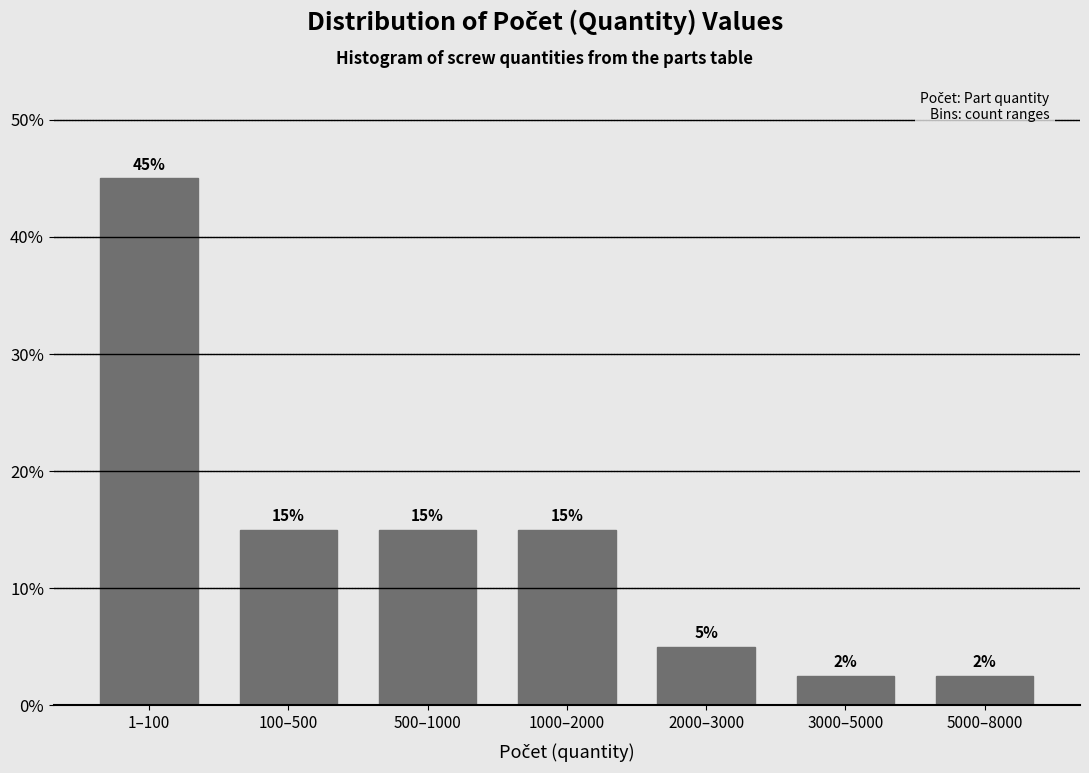

True or false: the data shows 15.0 at 1000–2000.

True